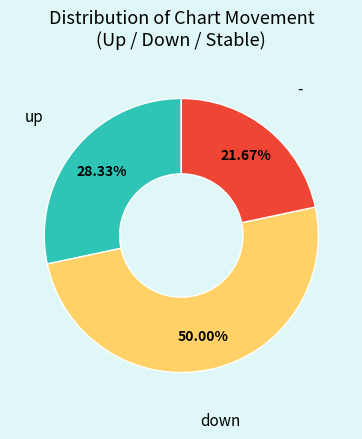

How many segments does this pie chart have?

3